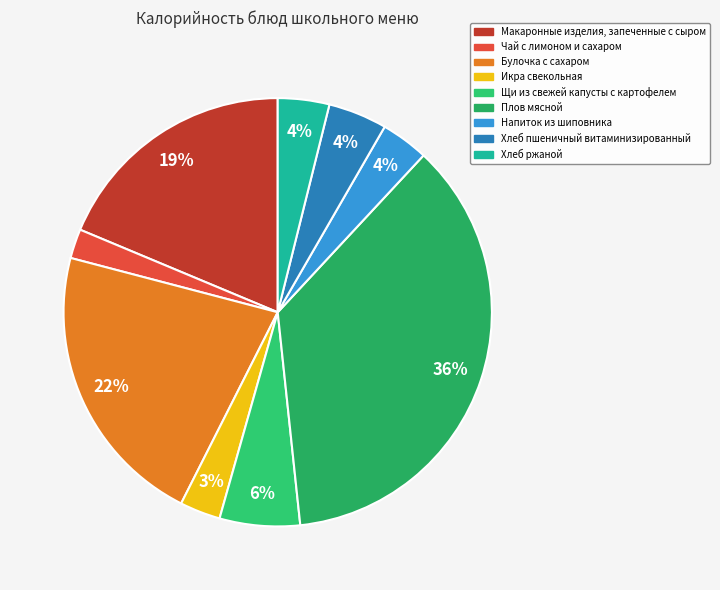

The Плов мясной slice represents 47% of the pie. True or false?

False